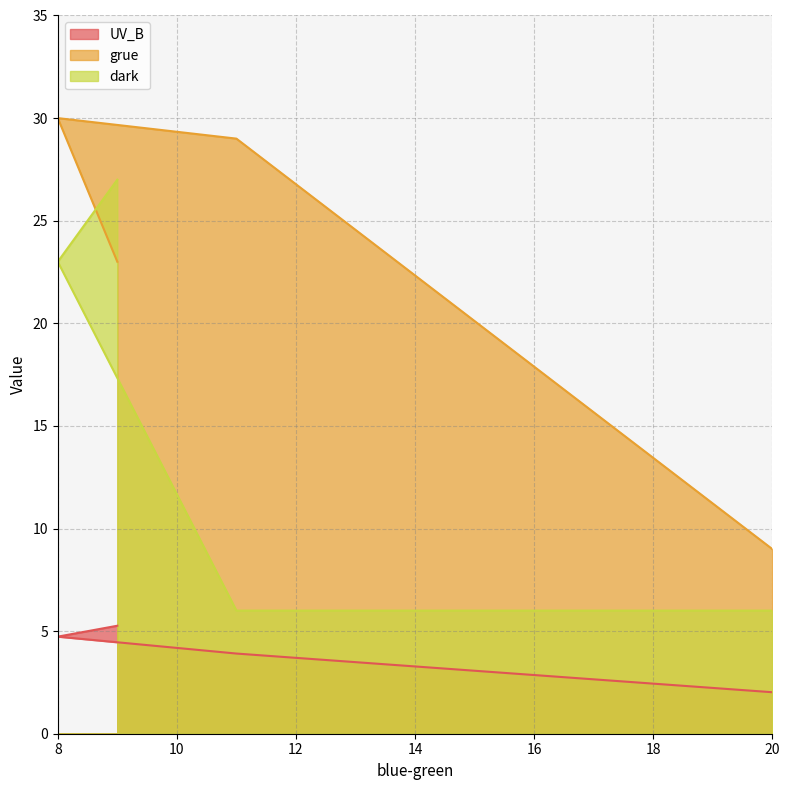

True or false: dark and UV_B cross at least once.

False